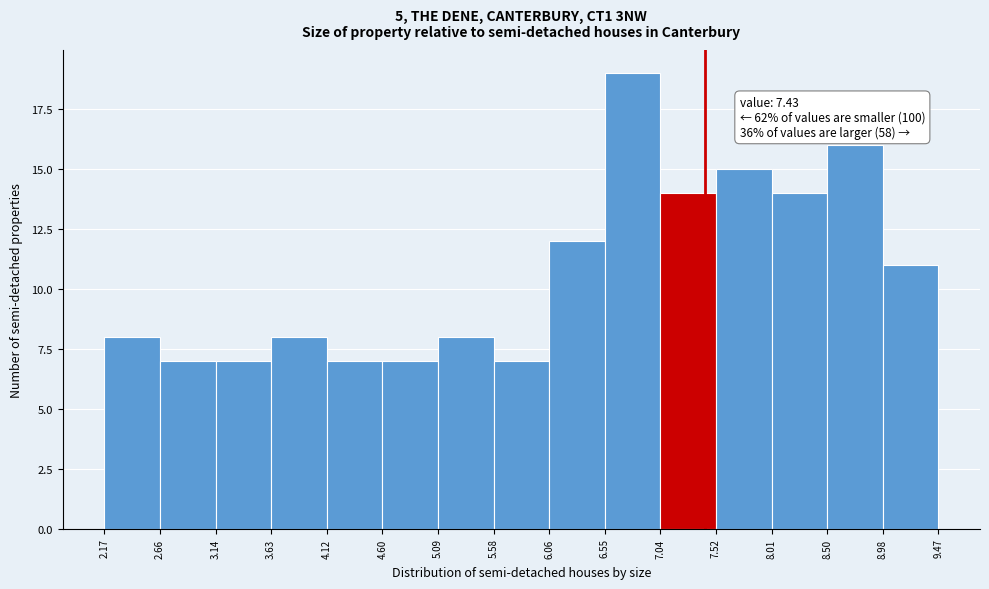

Which range on the x-axis has the tallest bar?

6.55 to 7.04